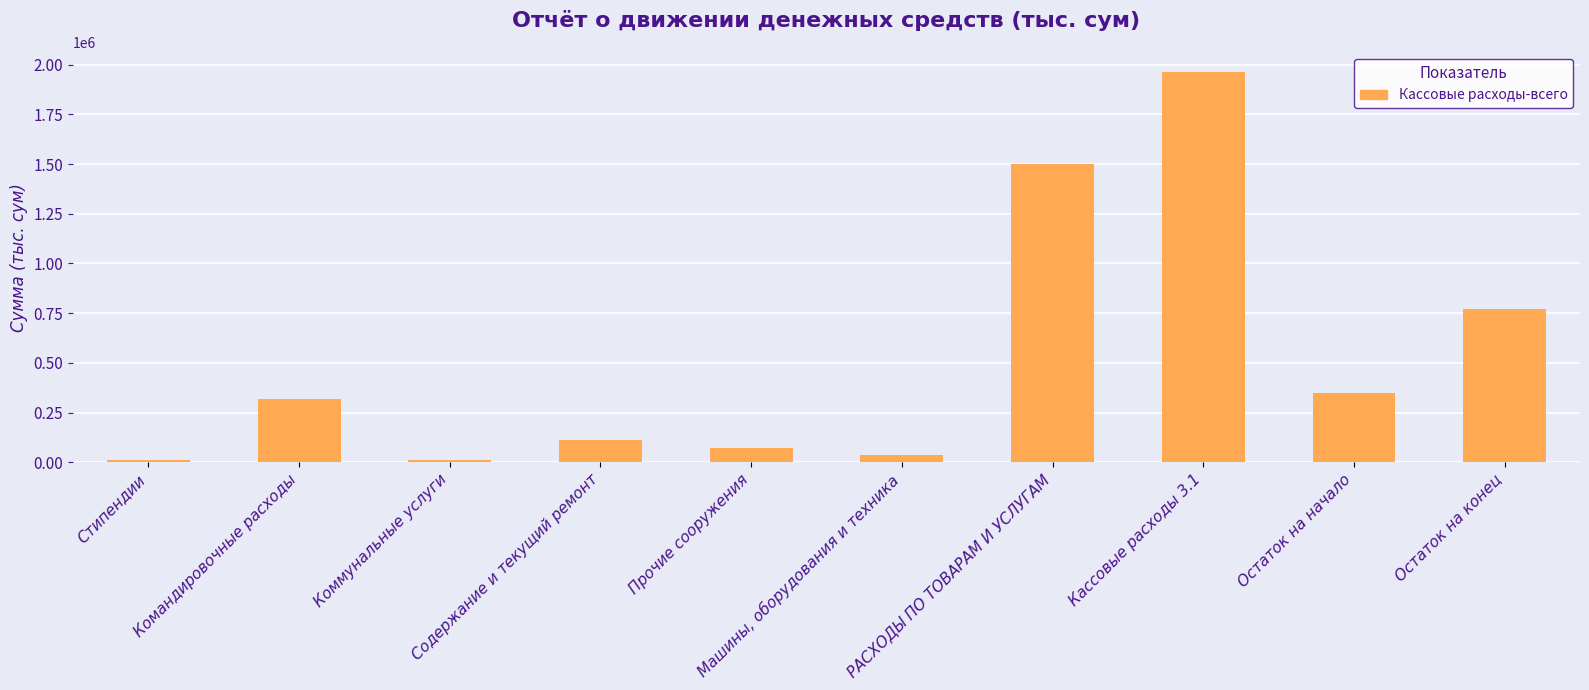

Rank the categories by value from highest to lowest.

Кассовые расходы 3.1, РАСХОДЫ ПО ТОВАРАМ И УСЛУГАМ, Остаток на конец, Остаток на начало, Командировочные расходы, Содержание и текущий ремонт, Прочие сооружения, Машины, оборудования и техника, Стипендии, Коммунальные услуги